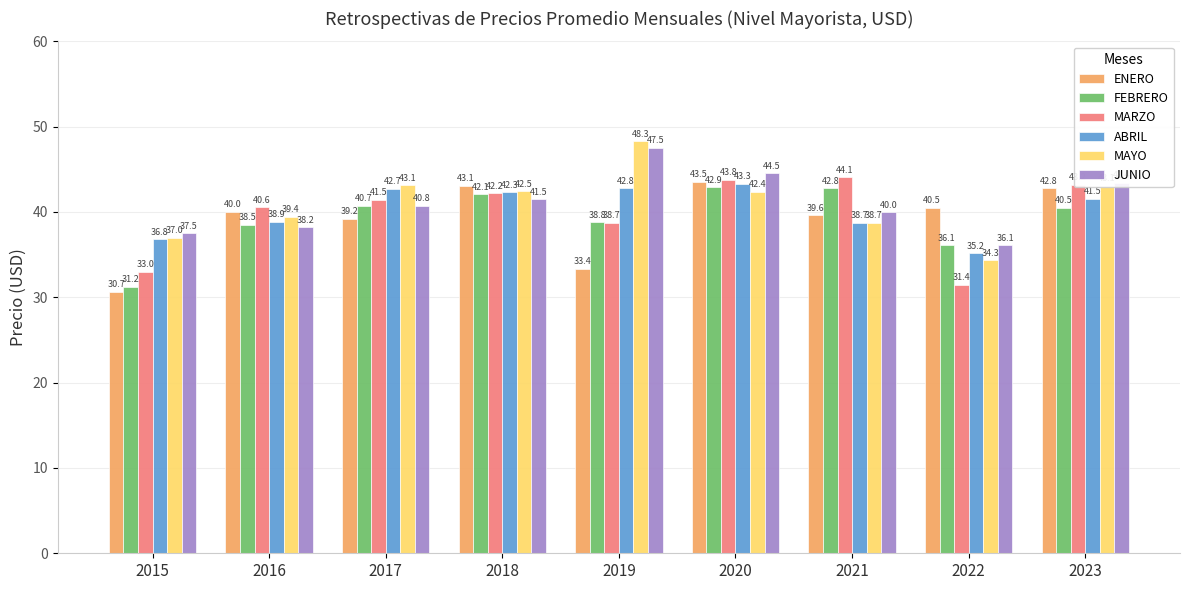

Which label corresponds to the largest value in the chart?

2019